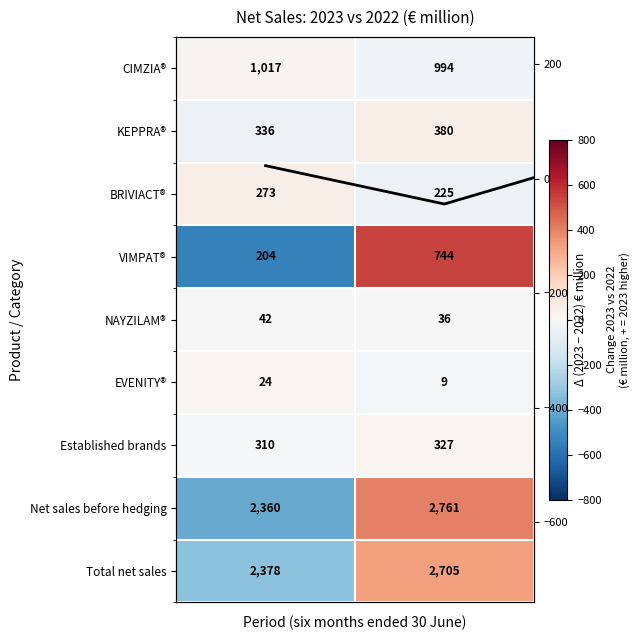

Which category has the highest value across all series?

1